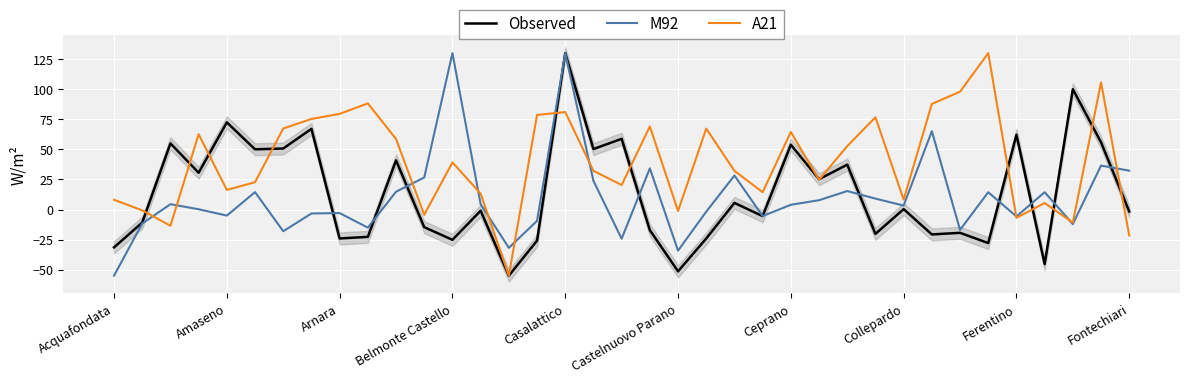

What is the minimum value for Observed?

-55.0